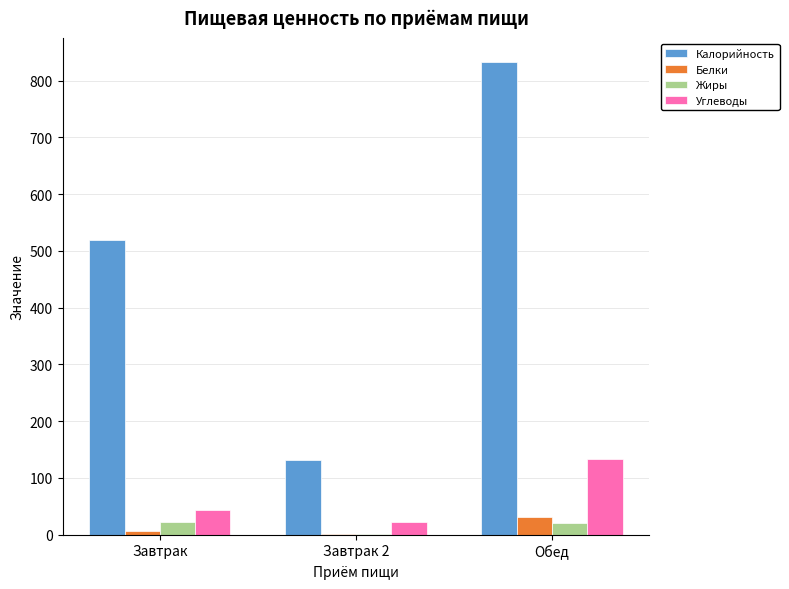

What are all the series names shown in the legend?

Калорийность, Белки, Жиры, Углеводы